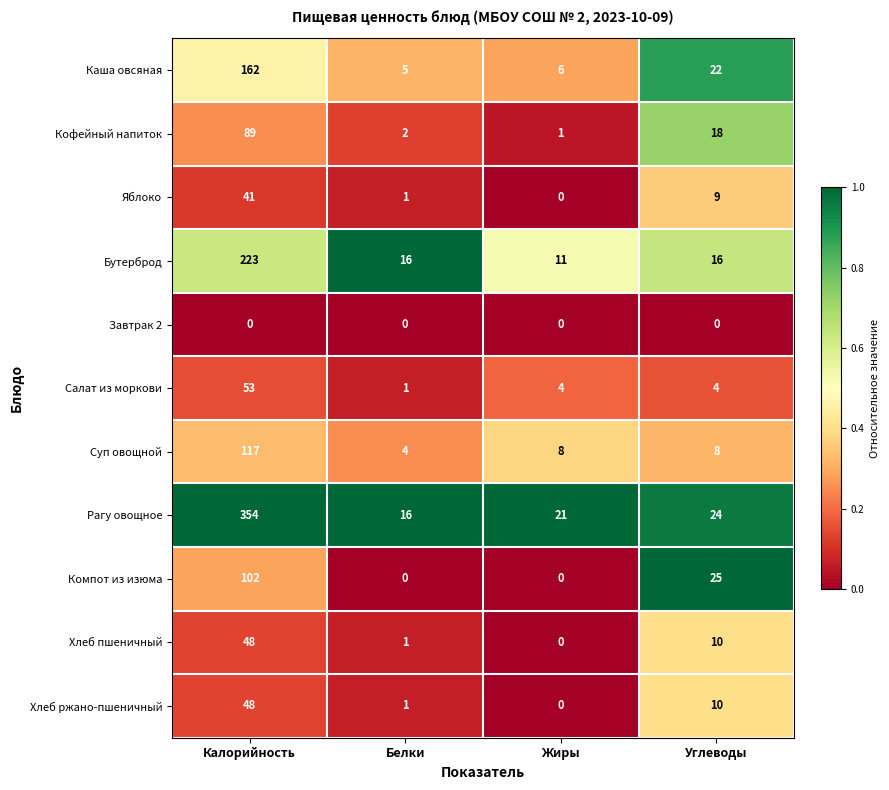

What is the lowest value of the Рагу овощное series?

16